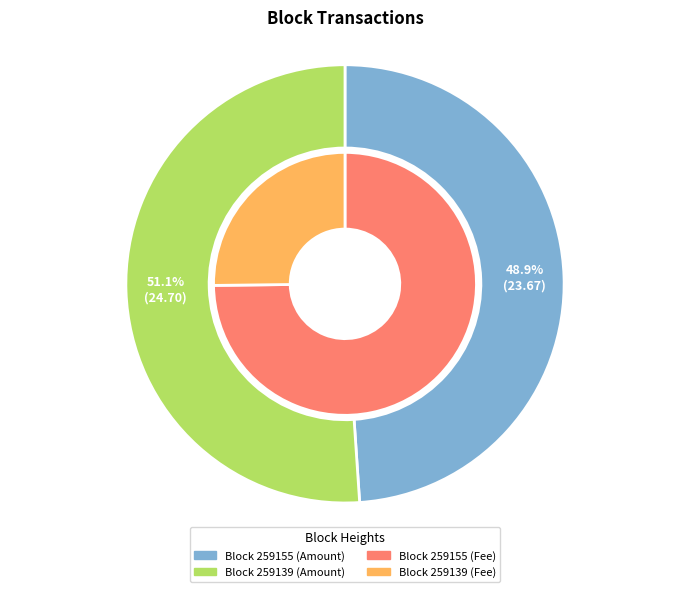

Which category has the biggest portion of the pie?

259139